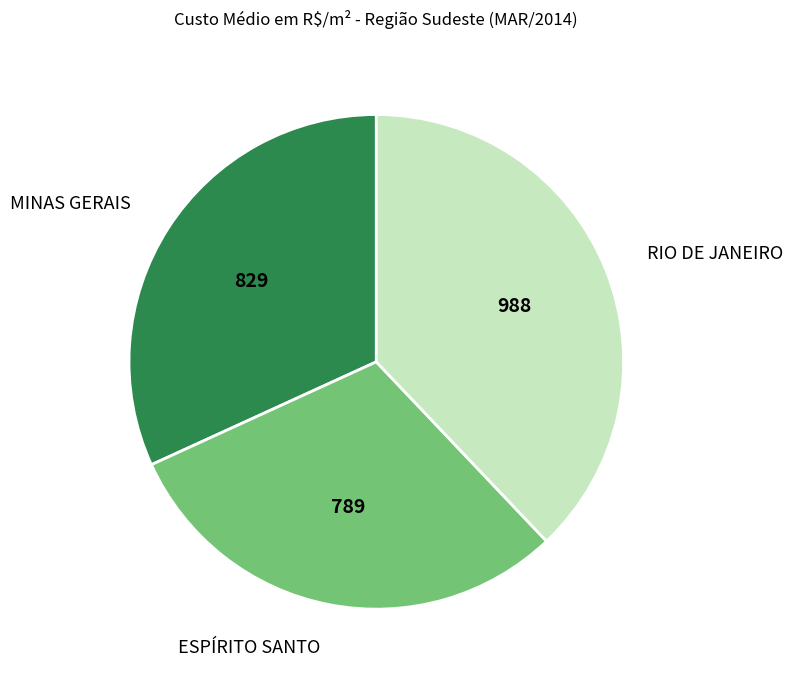

Is the sum of RIO DE JANEIRO and MINAS GERAIS greater than half?

Yes